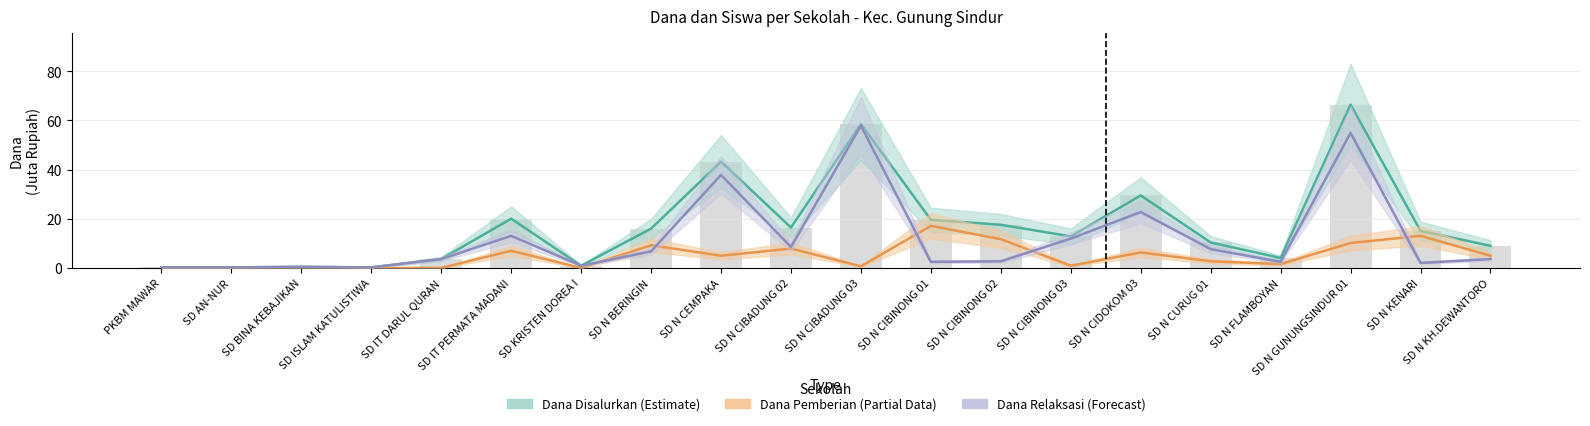

What position from the left is SD AN-NUR?

2